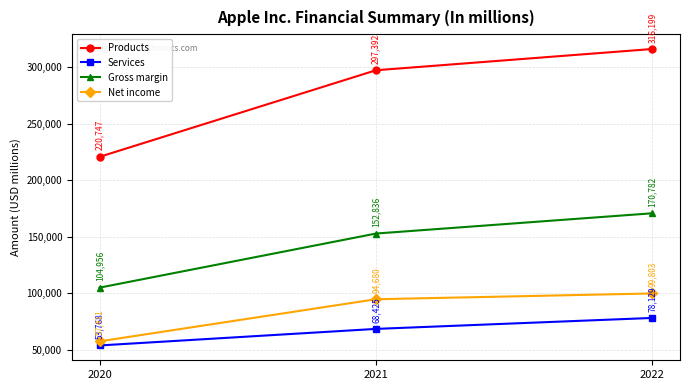

Which series changed the most between 2020 and 2021?

Products